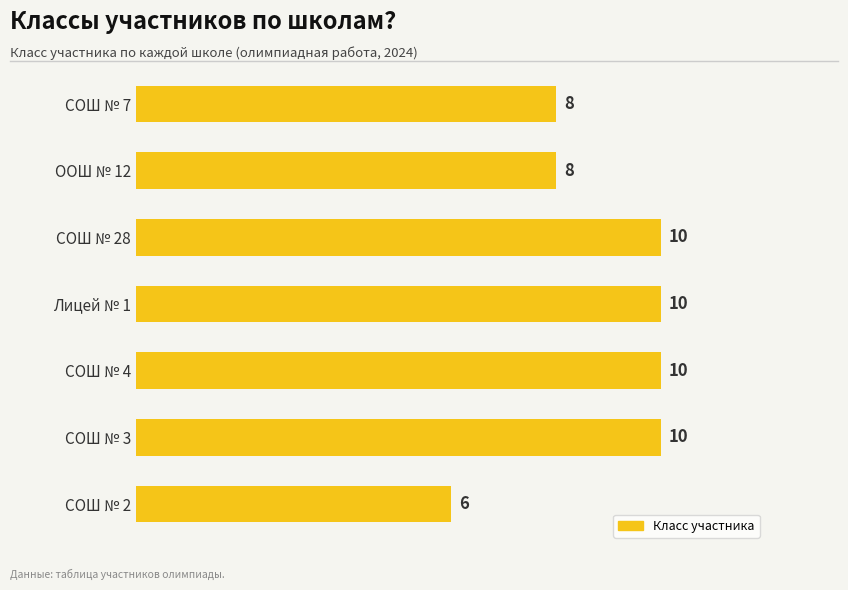

What is the label of the 3rd bar from the bottom?

СОШ № 4